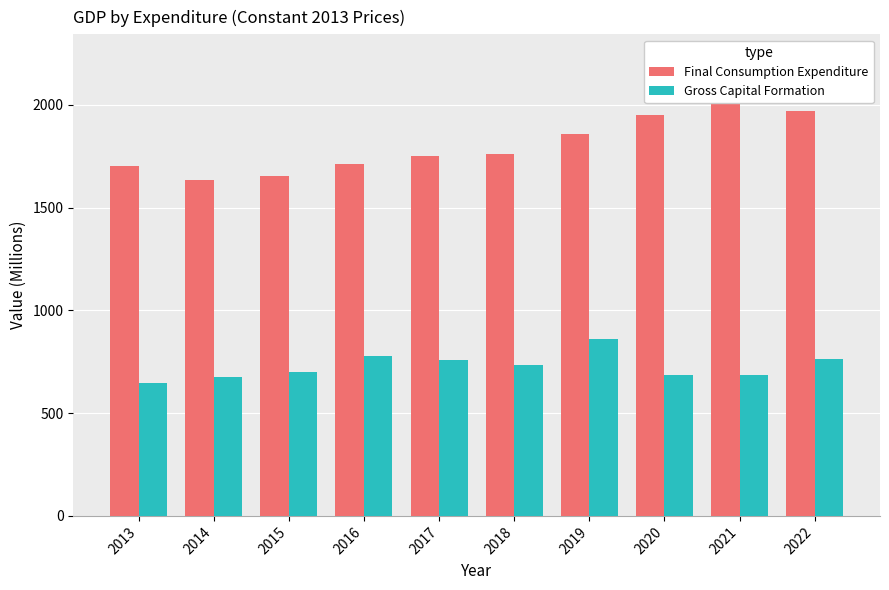

The value of Final Consumption Expenditure at 2019 is 1857.9. True or false?

True